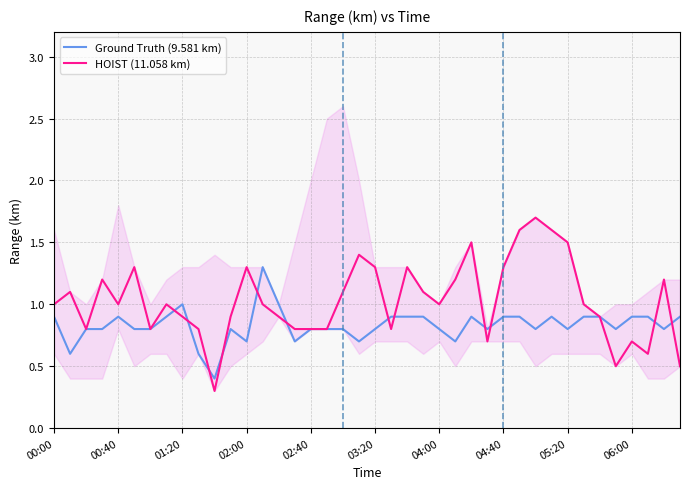

Which series has the largest range (max minus min)?

HOIST (11.058 km)